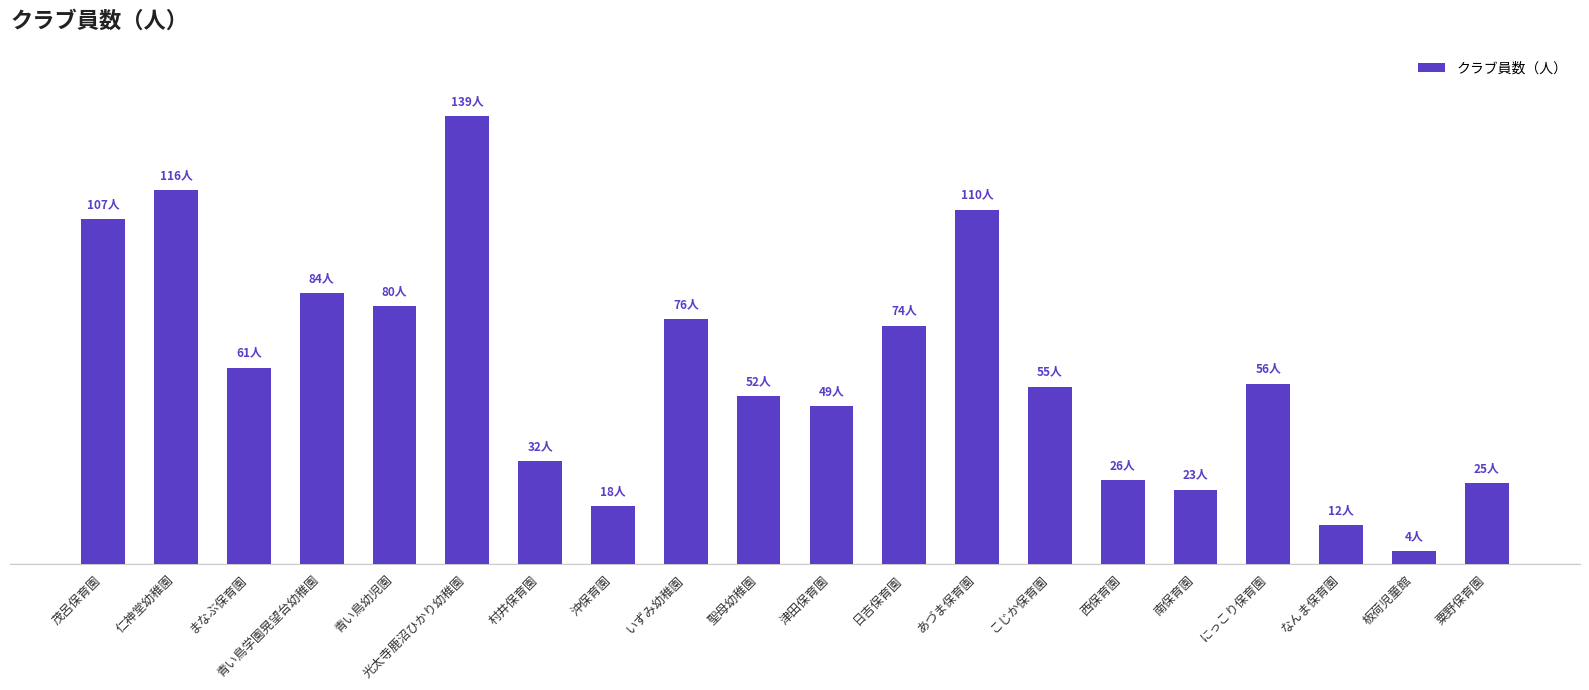

What is the smallest value displayed?

4